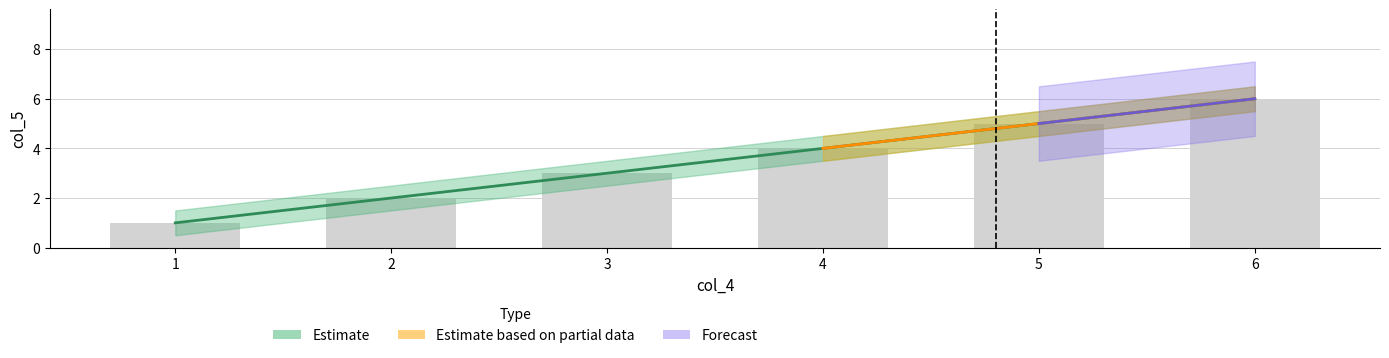

Reading left to right, extract all data points from this chart.

1=1	2=2	3=3	4=4	5=5	6=6